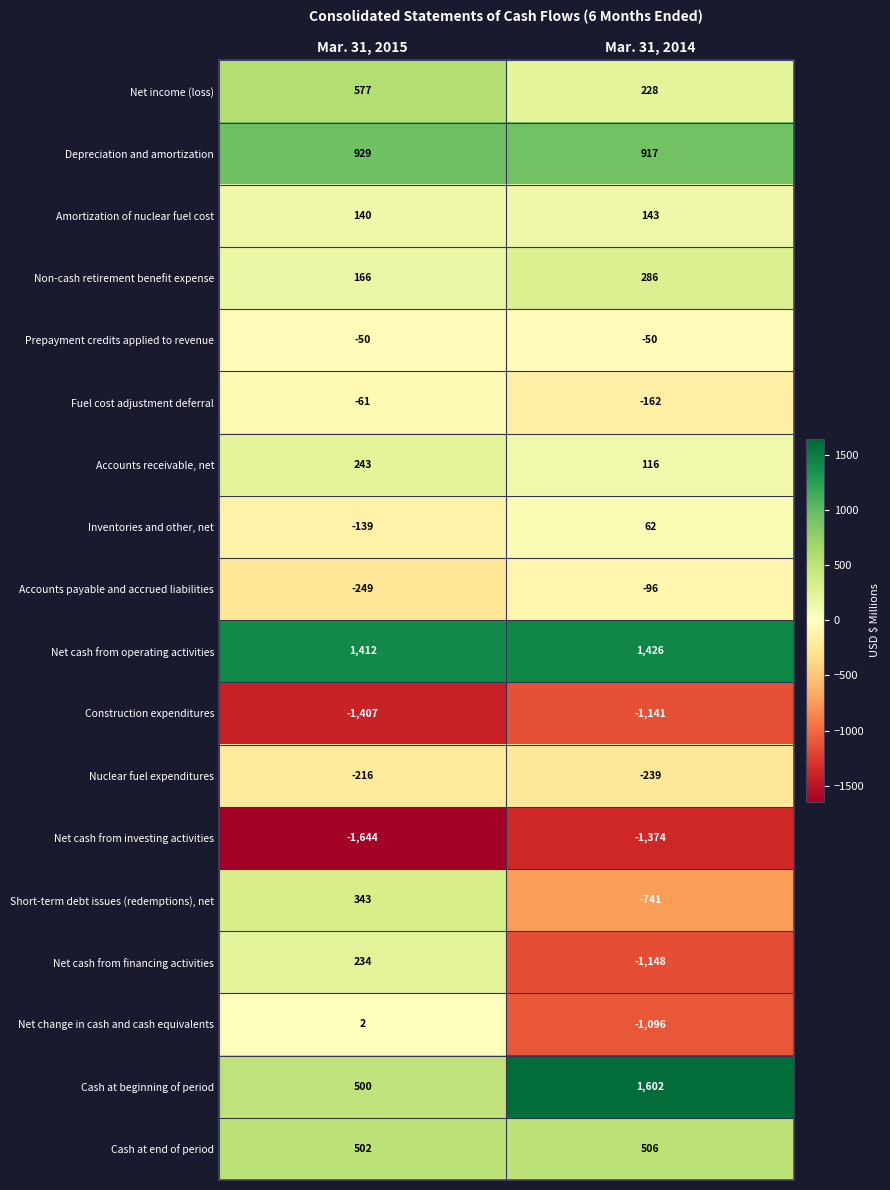

How many categories are shown in the chart?

2